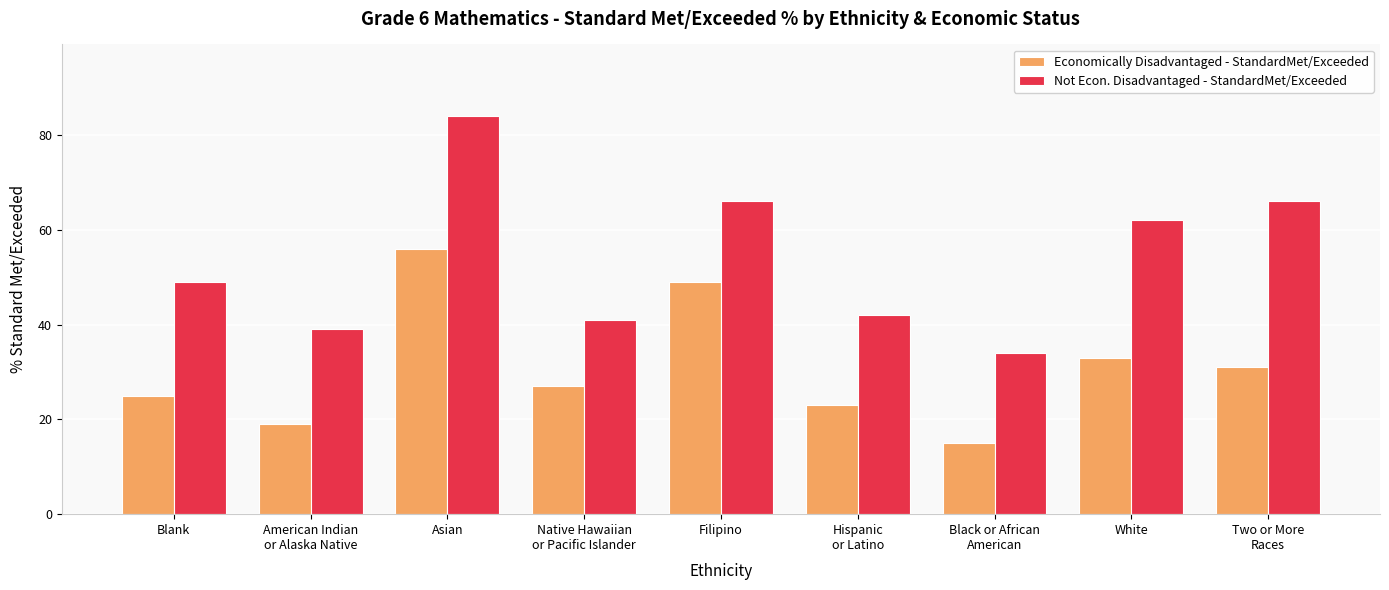

Rank the series by their average value, from highest to lowest.

Not Econ. Disadvantaged - StandardMet/Exceeded, Economically Disadvantaged - StandardMet/Exceeded